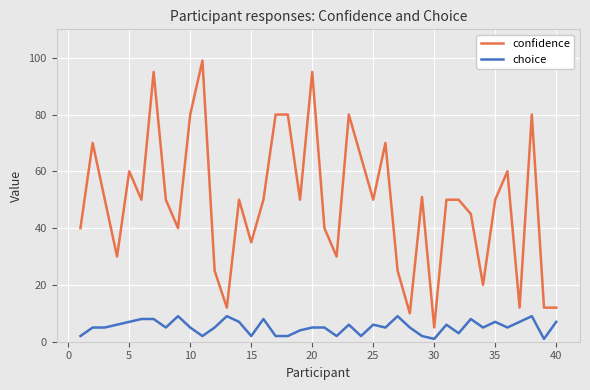

What is the average value of the choice series?

5